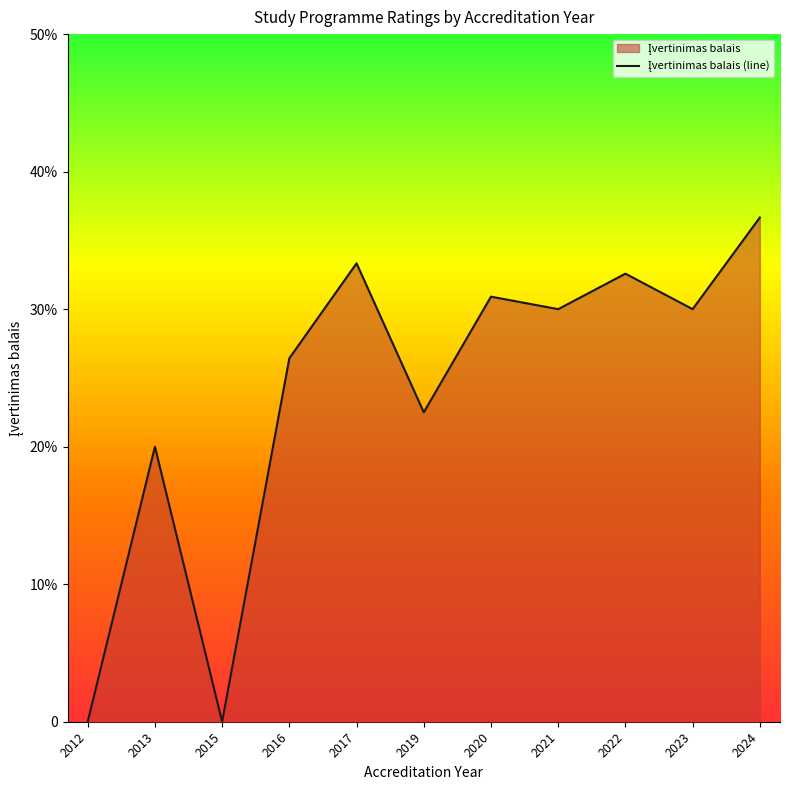

How many lines are shown in the chart?

1